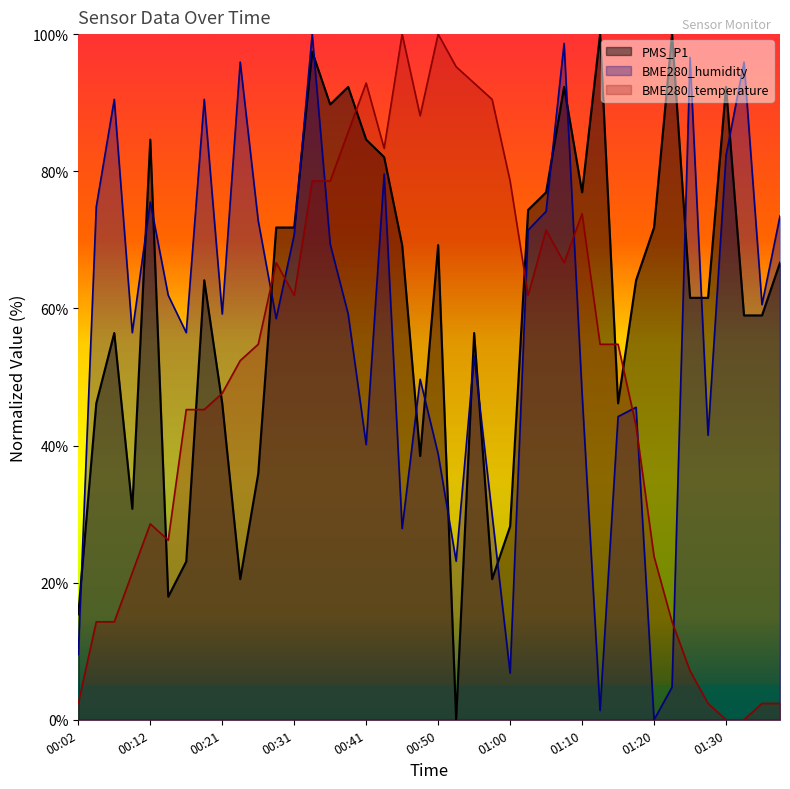

Is the value of PMS_P1 at 00:16 greater than the value of BME280_temperature at 01:00?

No